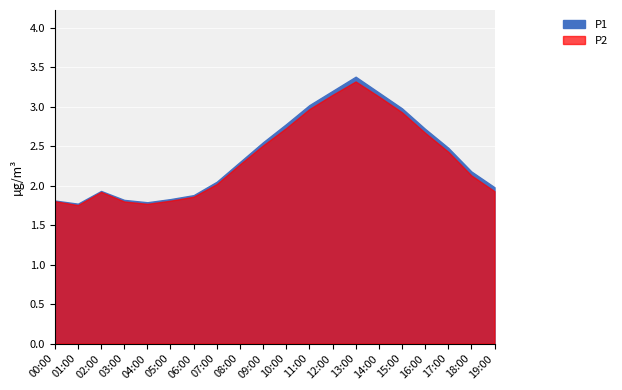

Which series changed the most between 02:00 and 06:00?

P1